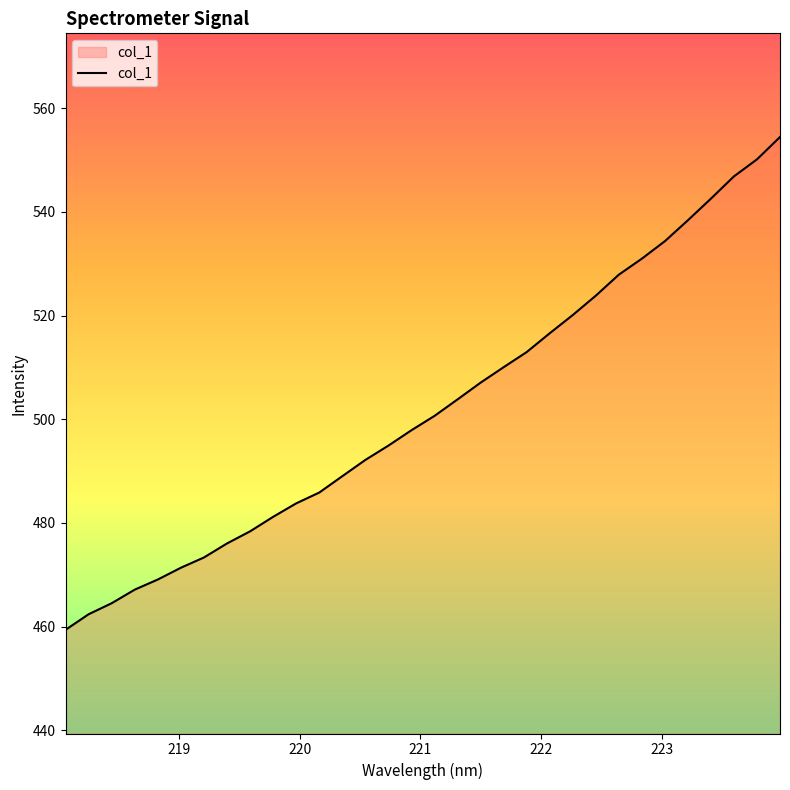

What is the greatest value displayed?

554.4